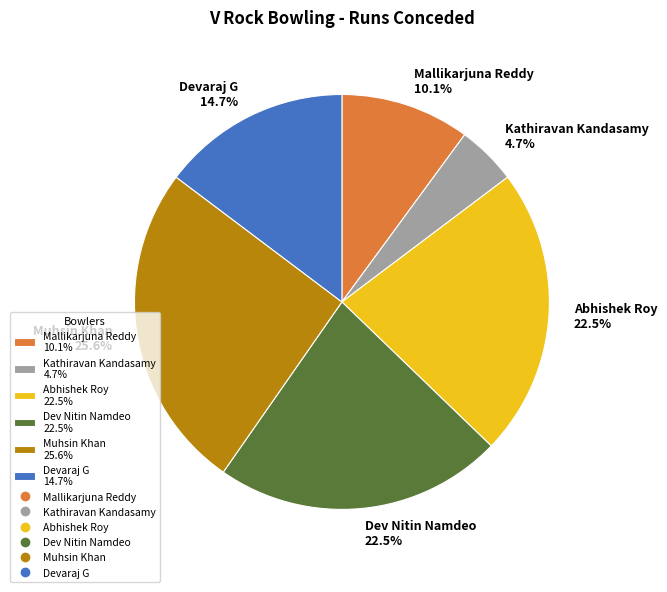

Between Devaraj G 14.7% and Abhishek Roy 22.5%, which is larger?

Abhishek Roy 22.5%